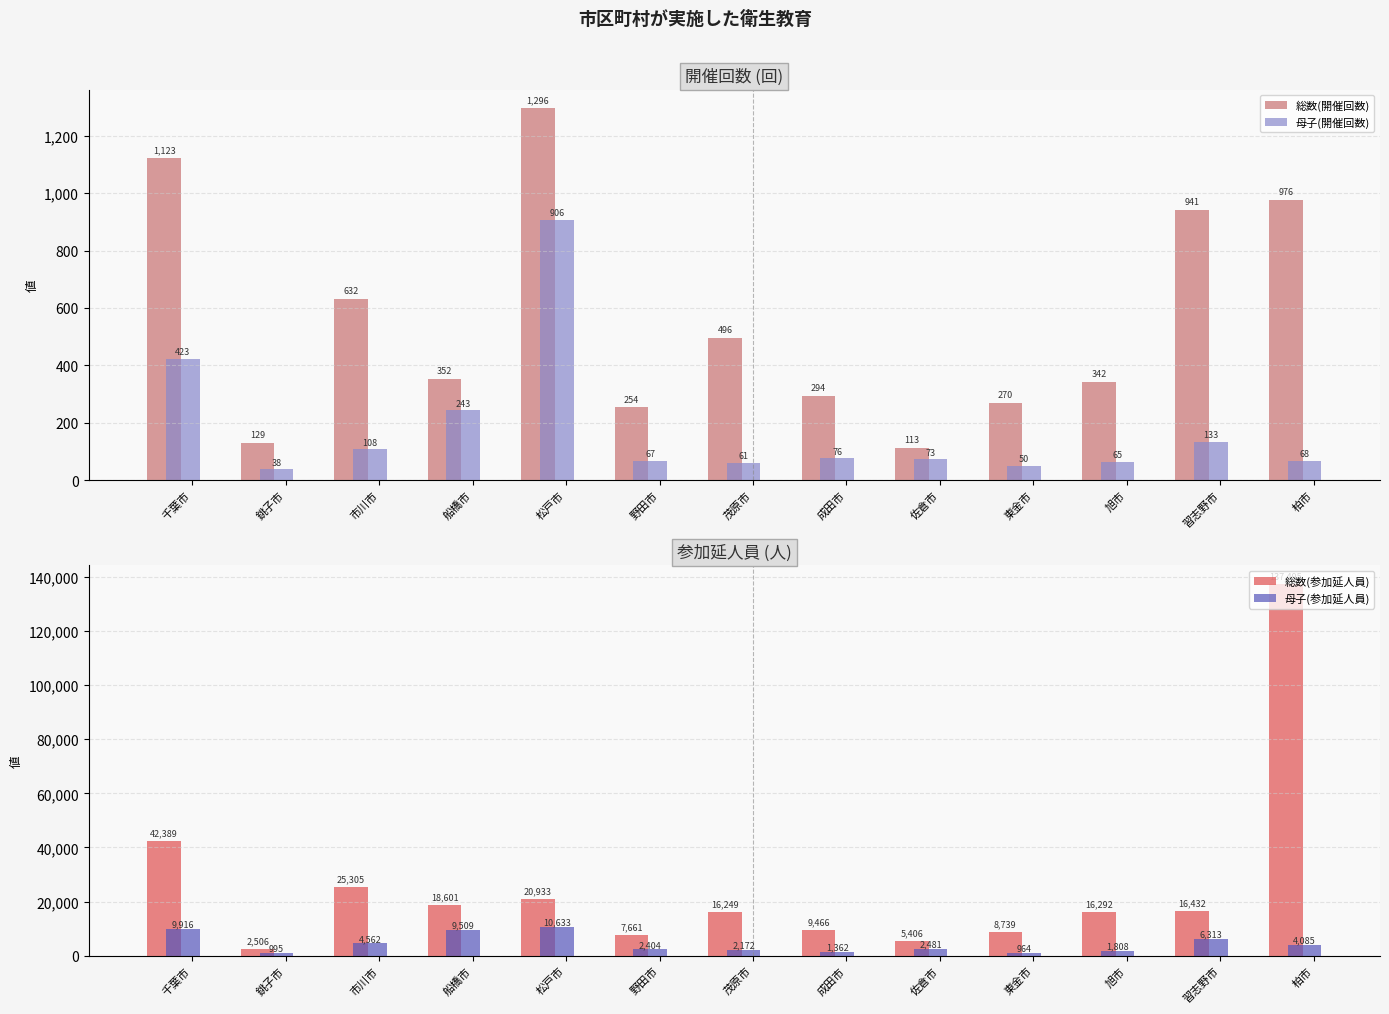

What value does the 総数(参加延人員) series have at 市川市, to the nearest 50?

25300